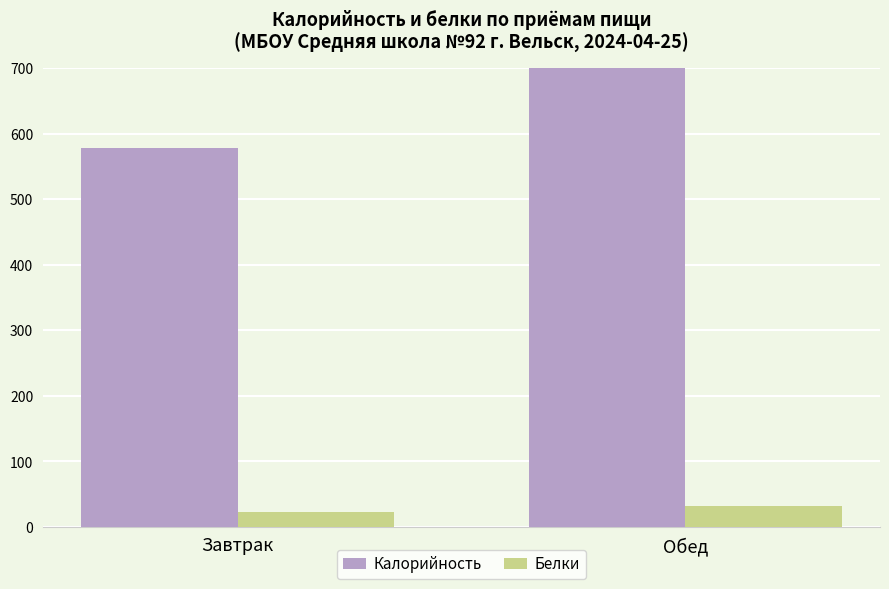

What is the sum of all Белки values?

54.4